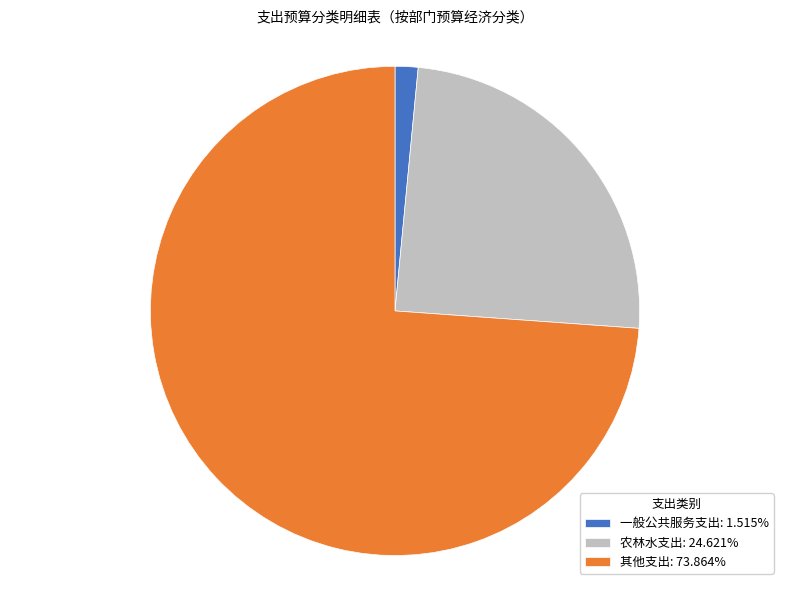

Is it true that 农林水支出 is 31% of the pie?

False